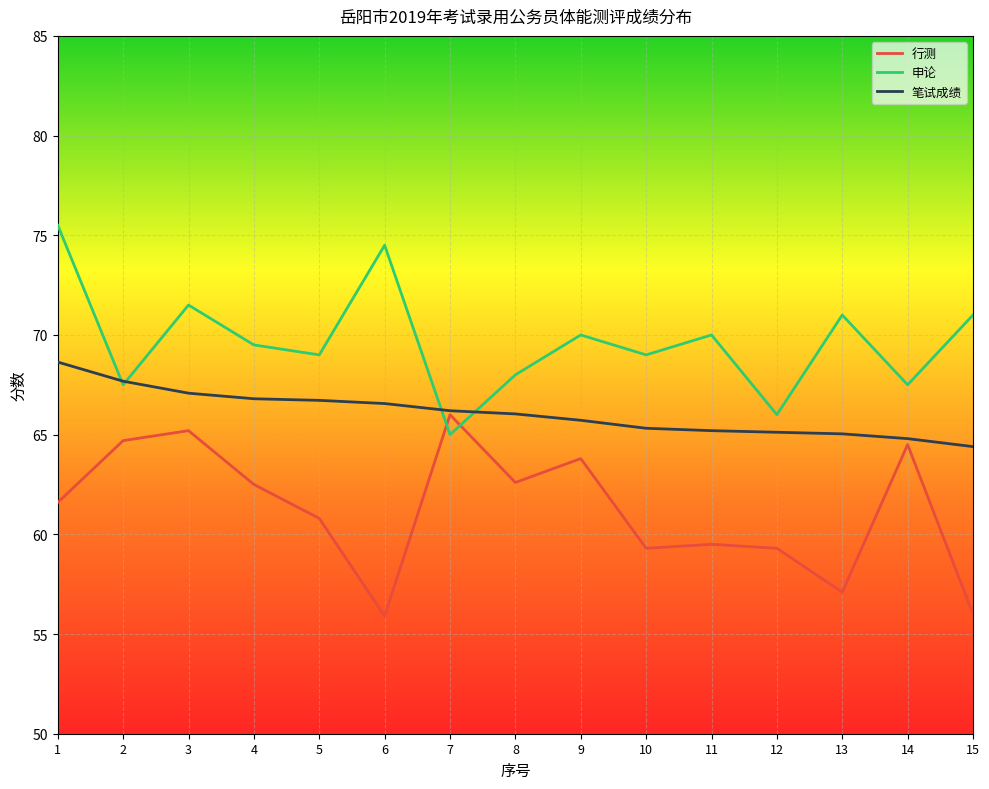

Which category has the highest value in the 笔试成绩 series?

1